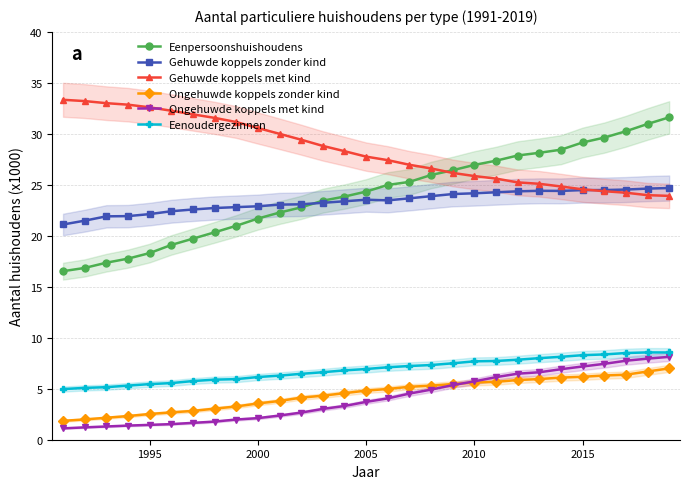

How many data points in Gehuwde koppels met kind are above 27?

16